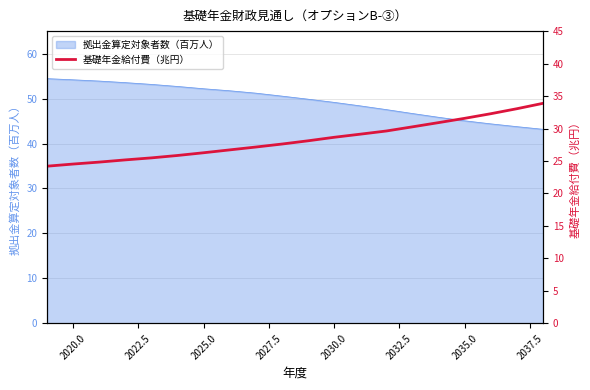

What is the smallest value displayed?

24.2